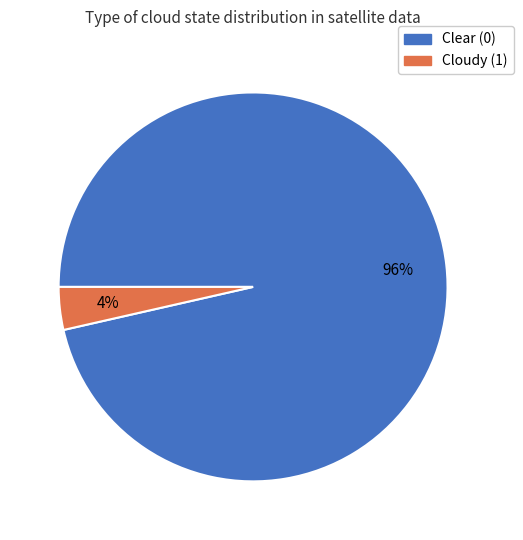

How many slices are in this pie chart?

2